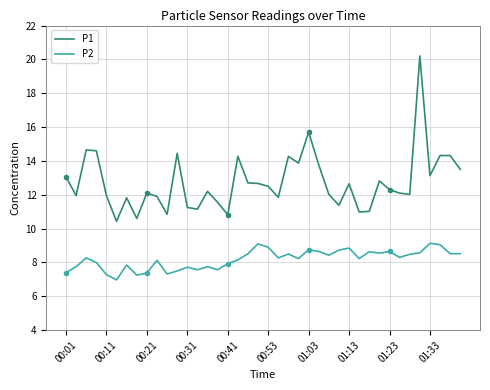

At which label does P1 first exceed 12?

00:01